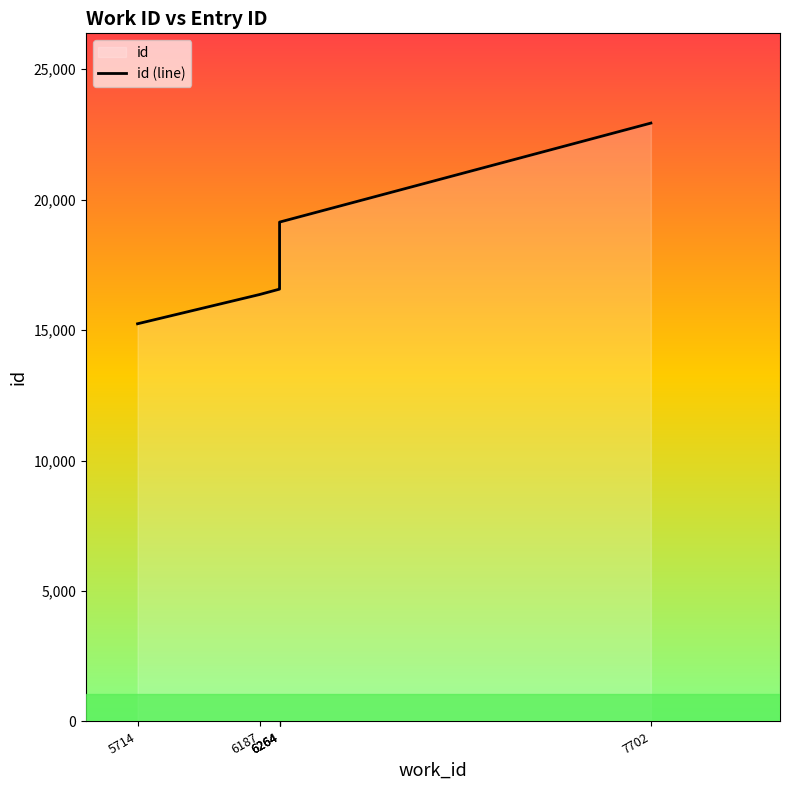

Reading right to left, list all the values displayed in this chart.

22935	19140	16572	16571	16365	15243